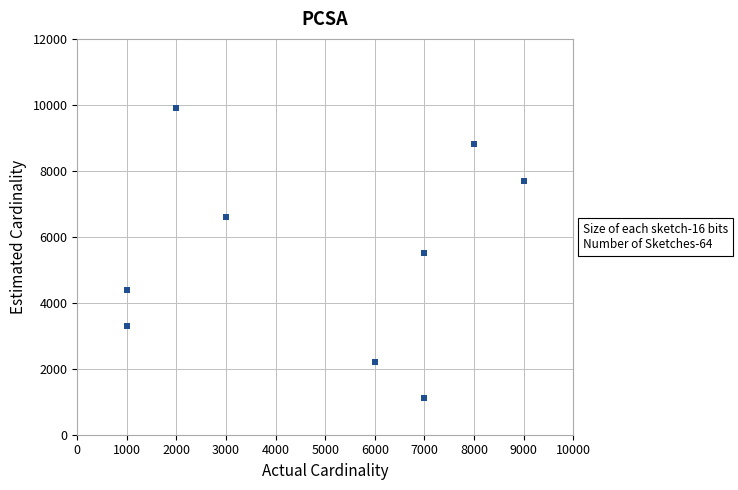

What is the average X value?

4889